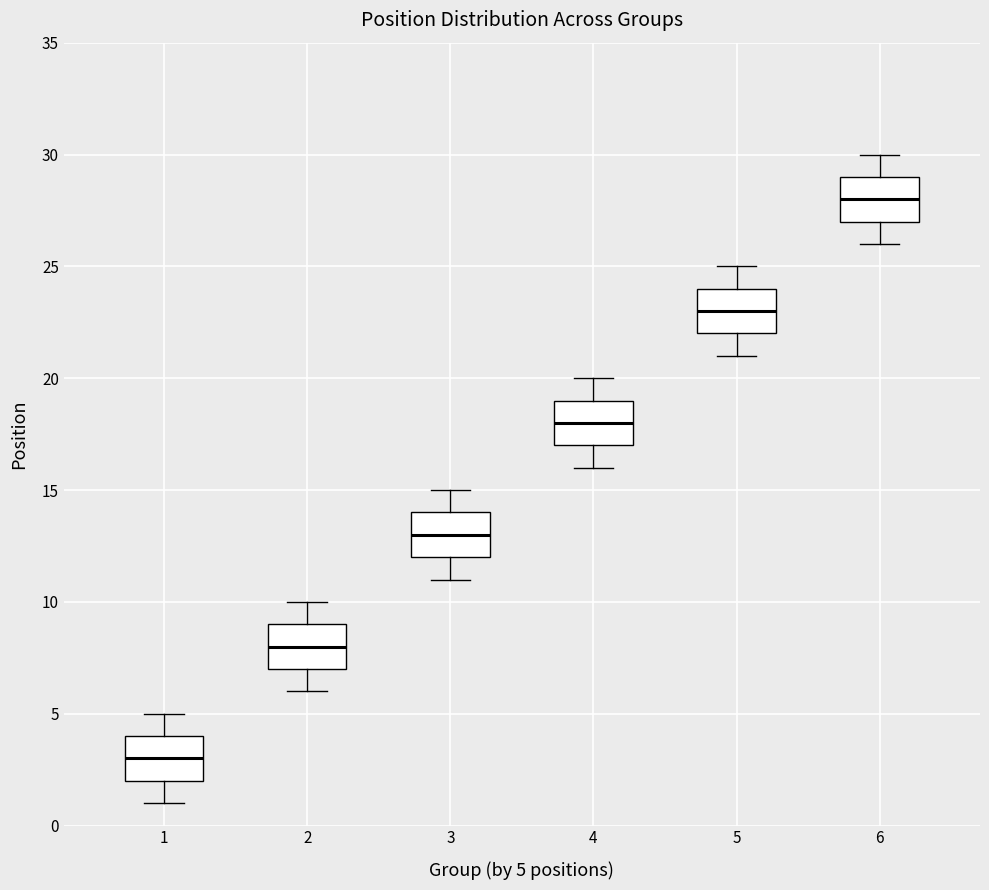

Reading left to right, read every box against the y-axis: the position of its median line, the range the box covers, and the ends of its whiskers. The values are not printed on the chart, so give them approximately, as read against the axis.

1: median 3, box 2 to 4, whiskers 1 to 5
2: median 8, box 7 to 9, whiskers 6 to 10
3: median 13, box 12 to 14, whiskers 11 to 15
4: median 18, box 17 to 19, whiskers 16 to 20
5: median 23, box 22 to 24, whiskers 21 to 25
6: median 28, box 27 to 29, whiskers 26 to 30